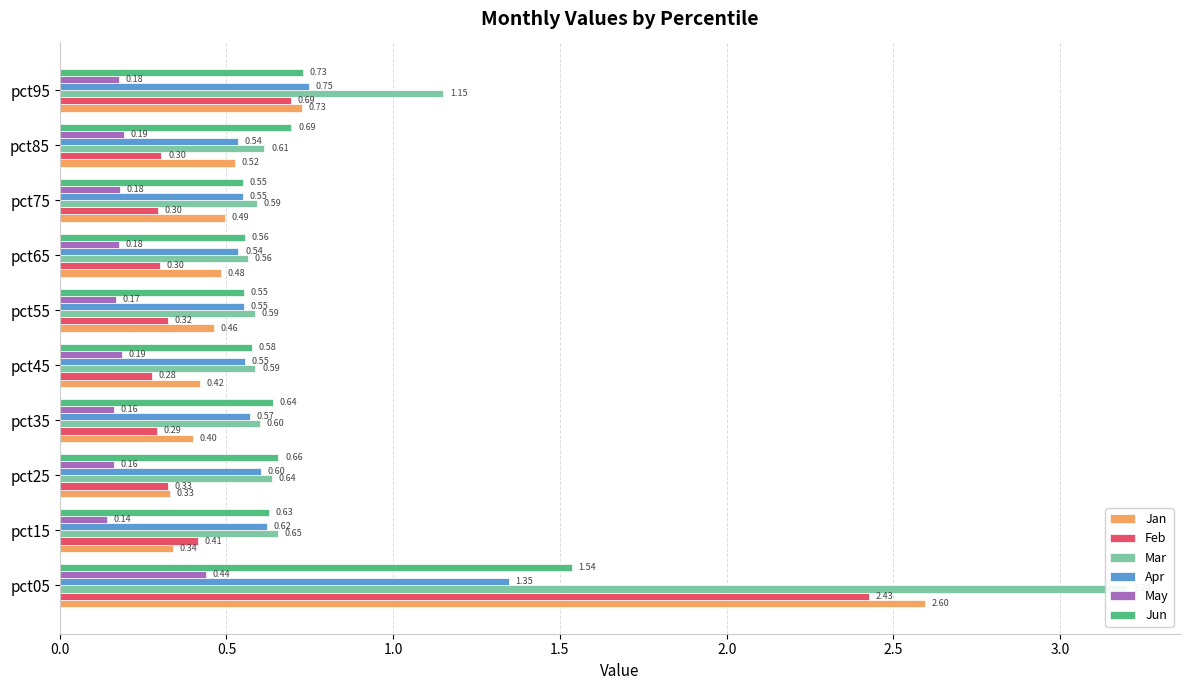

What is the average value of the Mar series?

0.9